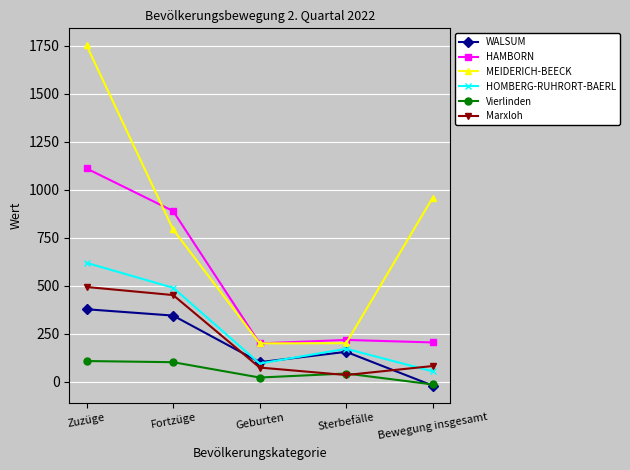

Which series changed the most between Sterbefälle and Bewegung insgesamt?

MEIDERICH-BEECK